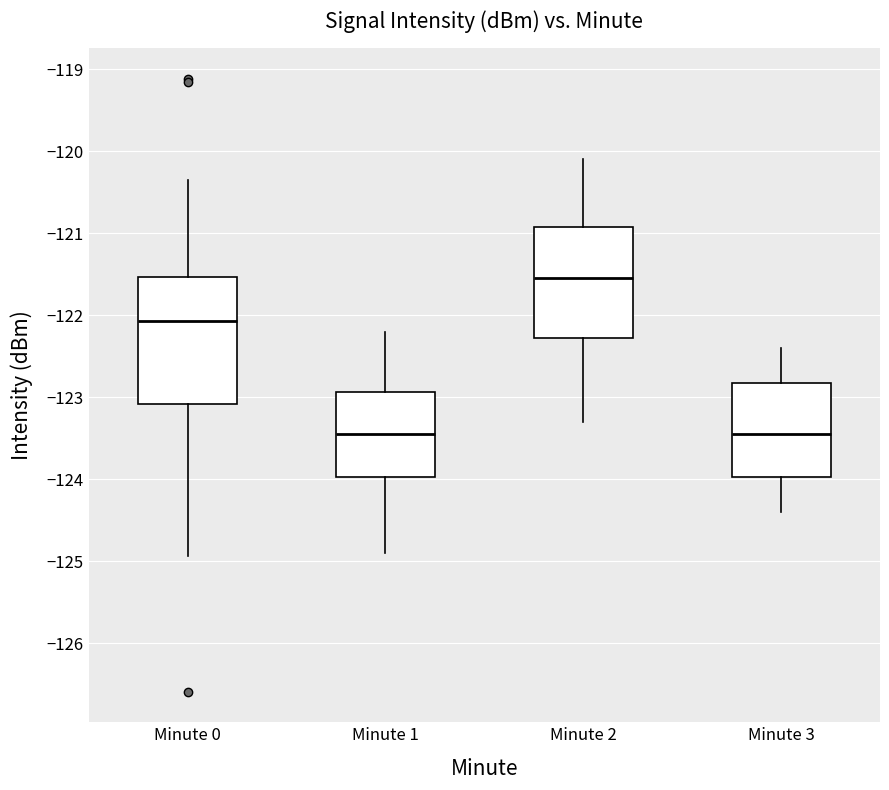

Which box is the tallest, from its lower edge to its upper edge?

Minute 0